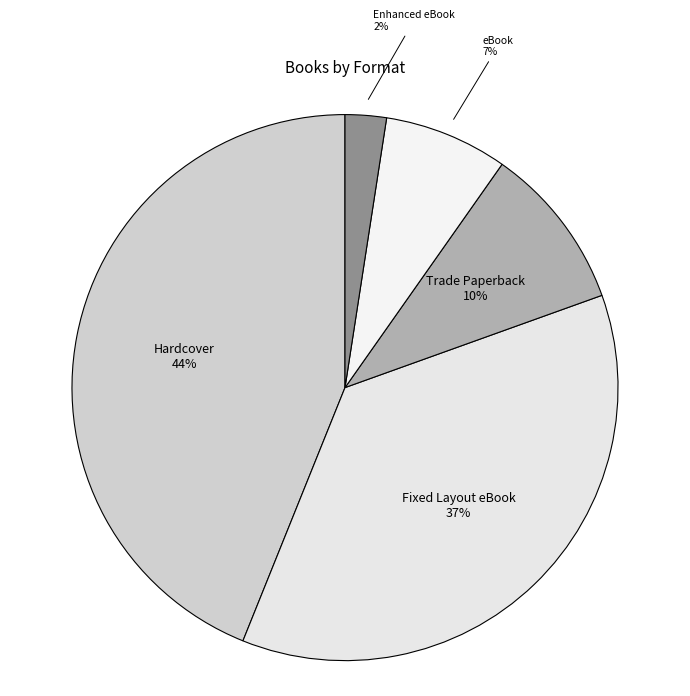

How many segments does this pie chart have?

5